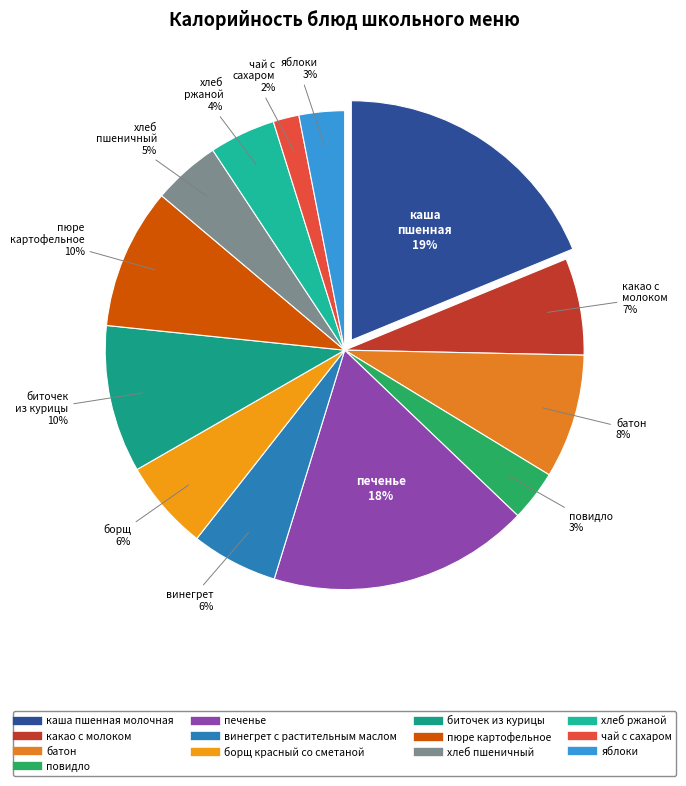

How many segments does this pie chart have?

13